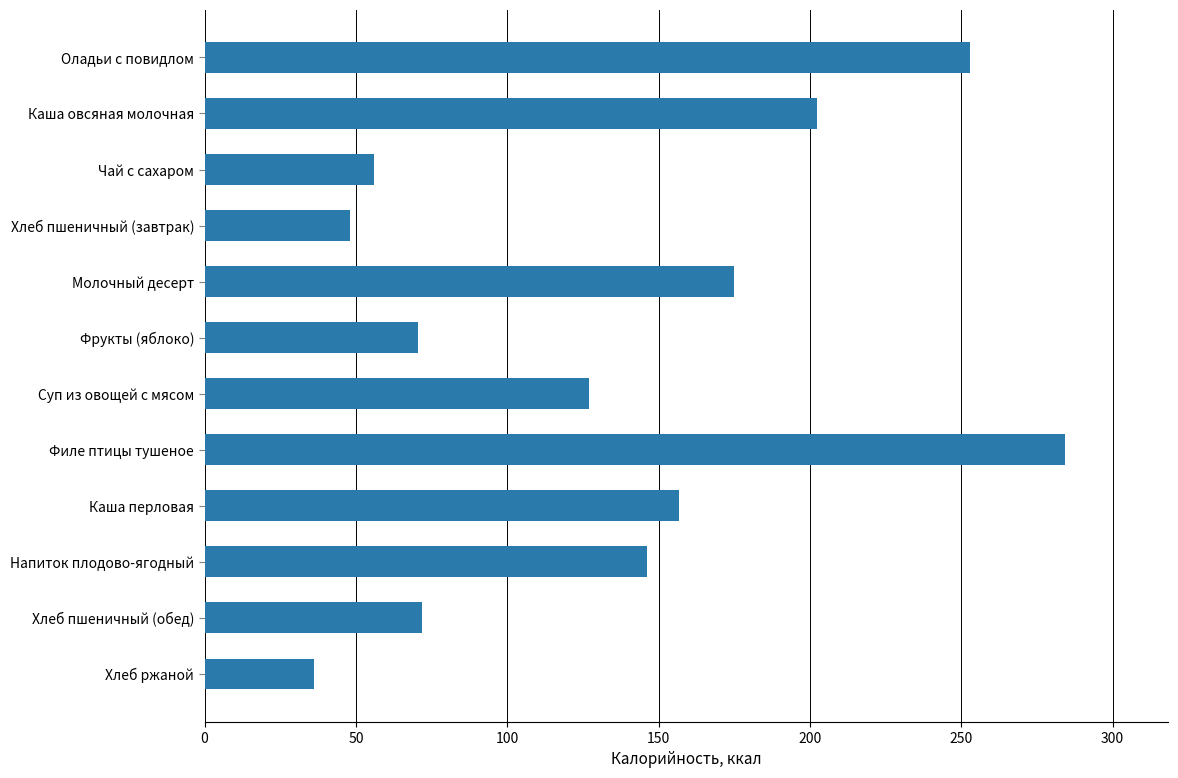

True or false: the data shows 67.9 at Каша перловая.

False